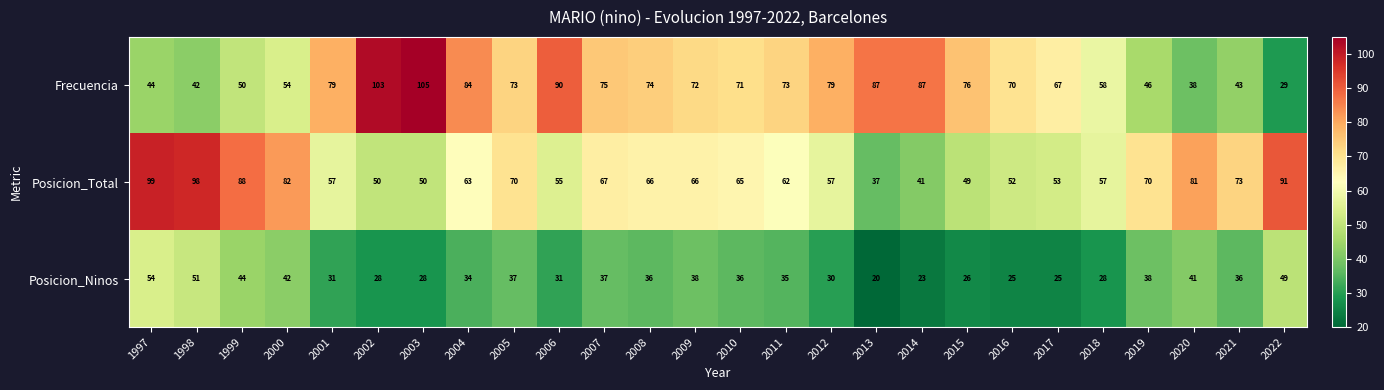

Rank the series at 2018 from lowest to highest value.

Posicion_Ninos, Posicion_Total, Frecuencia